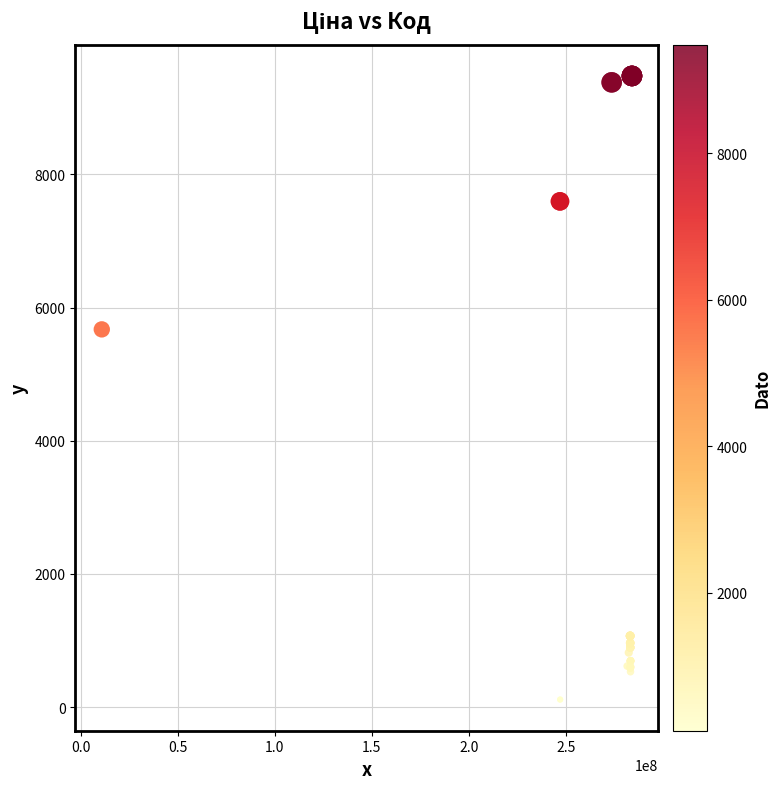

What Y value in the scatter plot is closest to 4797?

5673.8